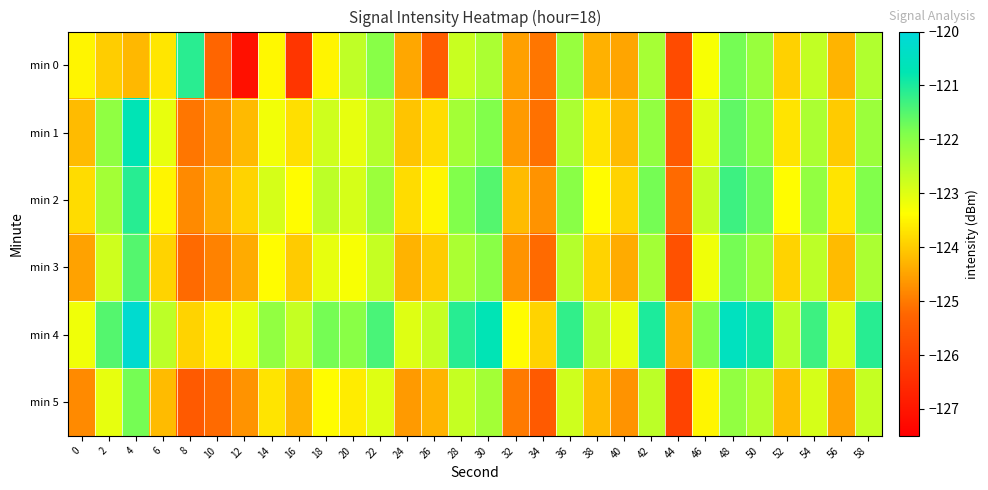

Between 40 and 58, which is larger?

58